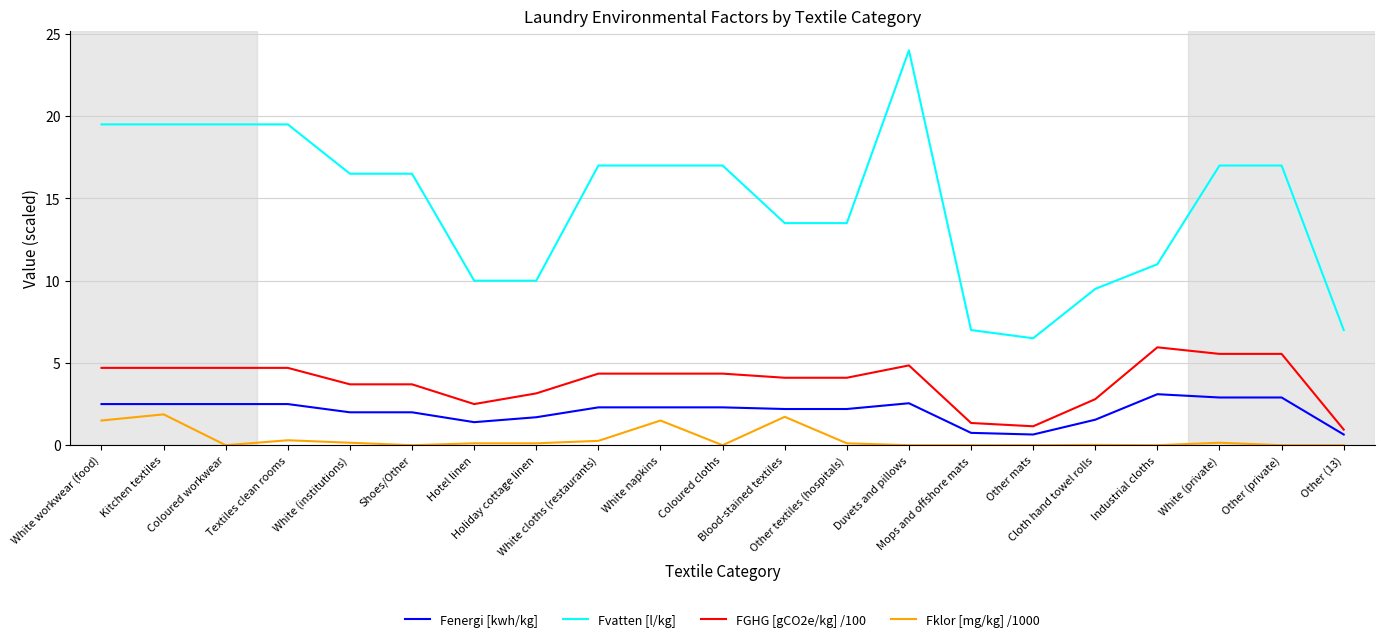

Is the value of Fklor [mg/kg] /1000 at White (private) greater than the value of FGHG [gCO2e/kg] /100 at Textiles clean rooms?

No